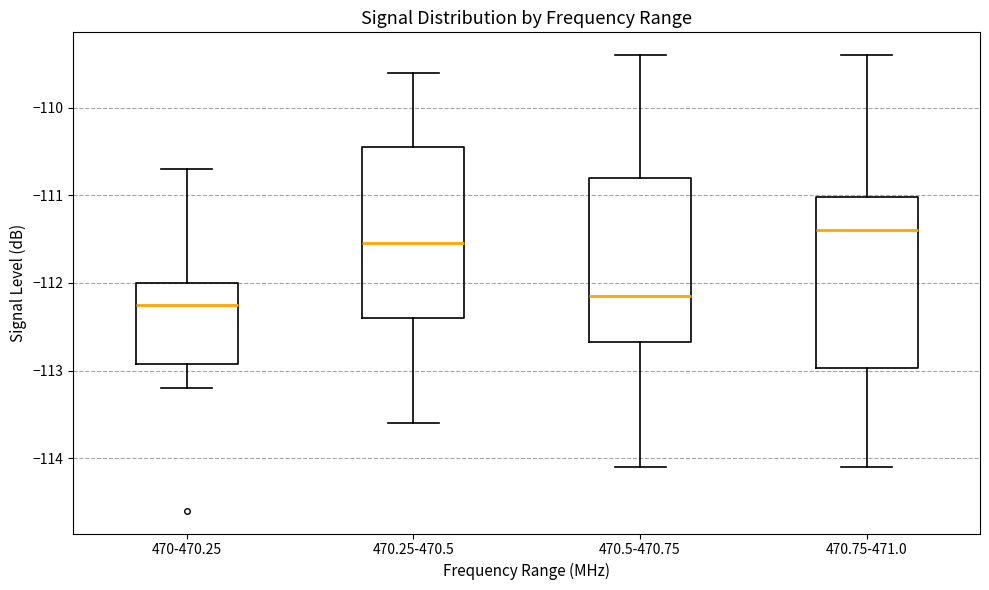

Where is the lower edge of the box for 470.5-470.75 on the y-axis? The values are not printed on the chart, so give them approximately, as read against the axis.

-112.7